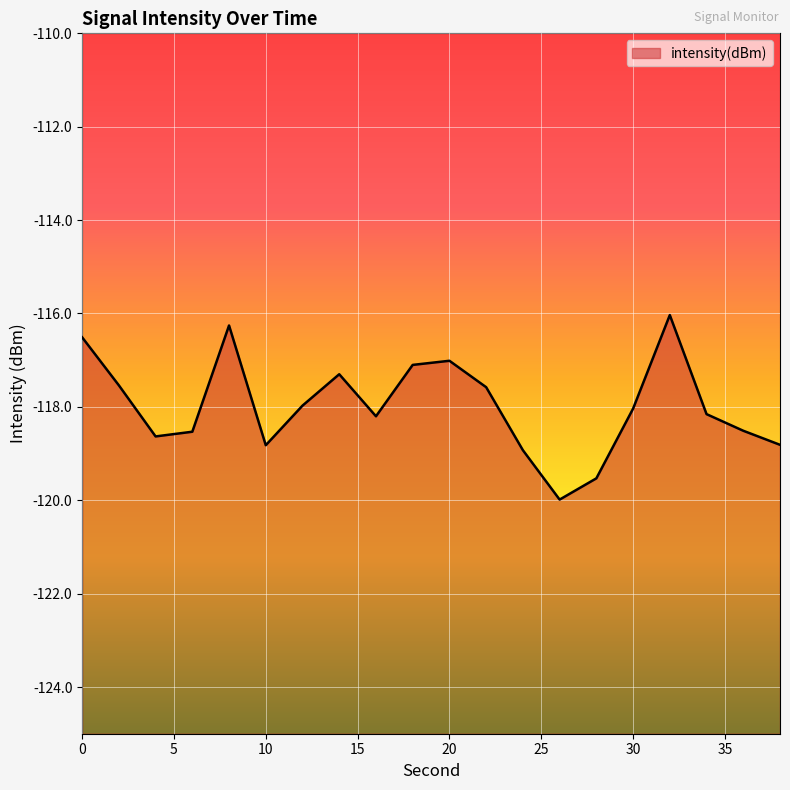

What is the minimum value shown in the chart?

-120.0